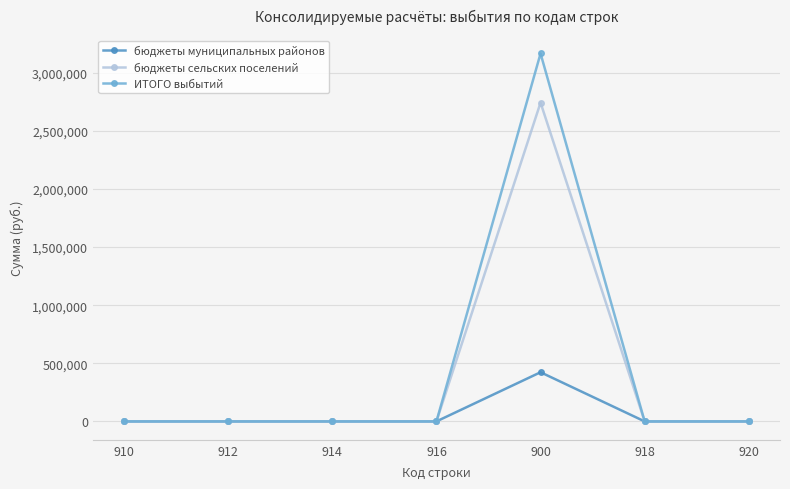

What is the maximum value shown in the chart?

3164606.1